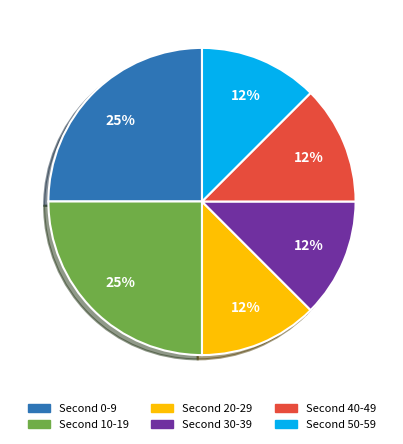

Does any single category account for the majority?

No